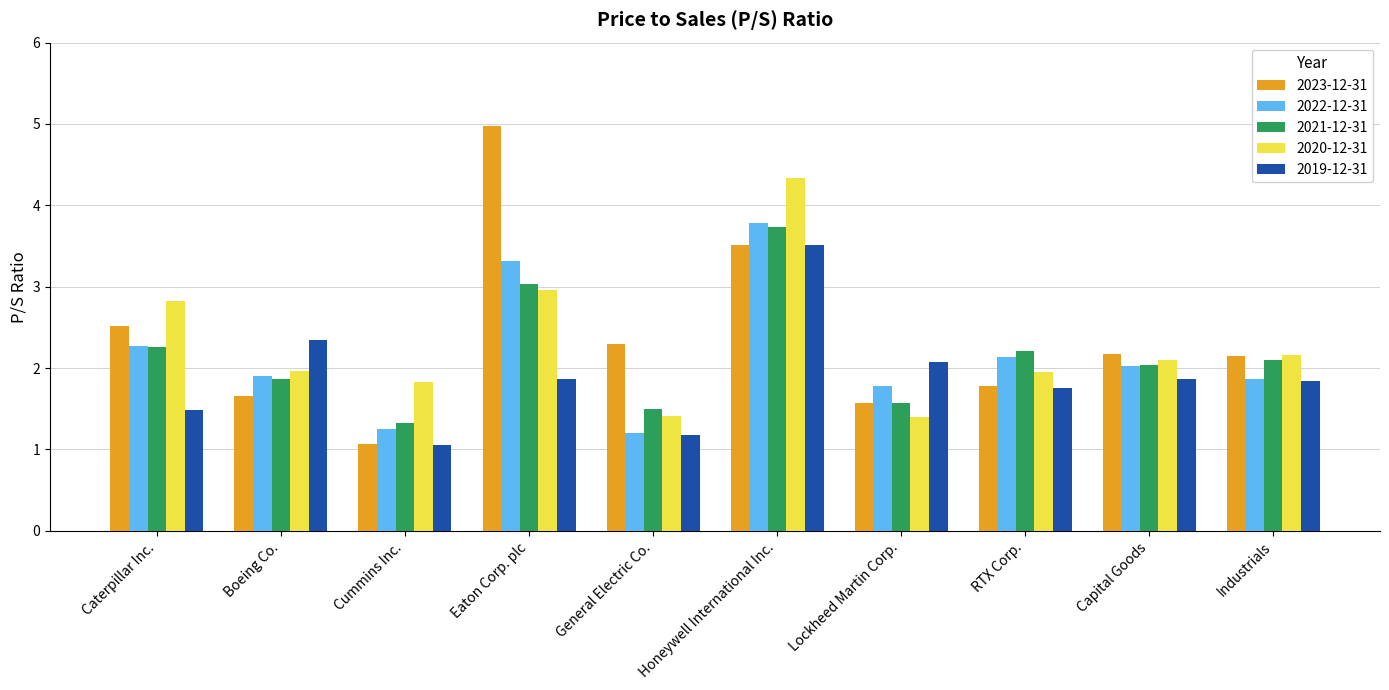

What is the difference between the highest and lowest values at Capital Goods?

0.3